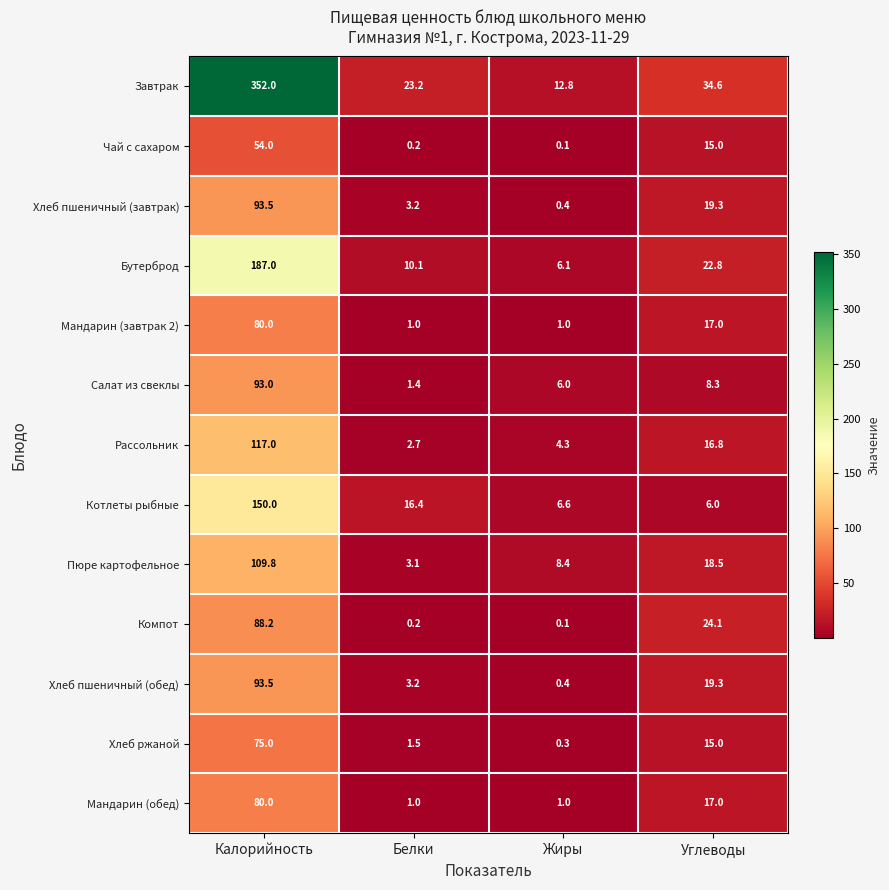

At which label does Салат из свеклы reach its peak?

Калорийность